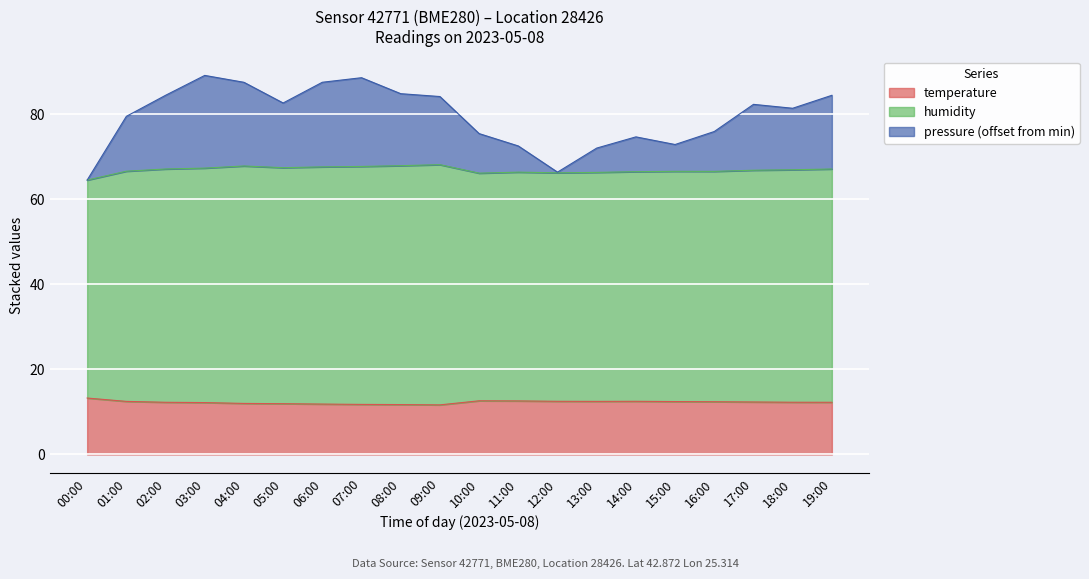

How many lines are shown in the chart?

3